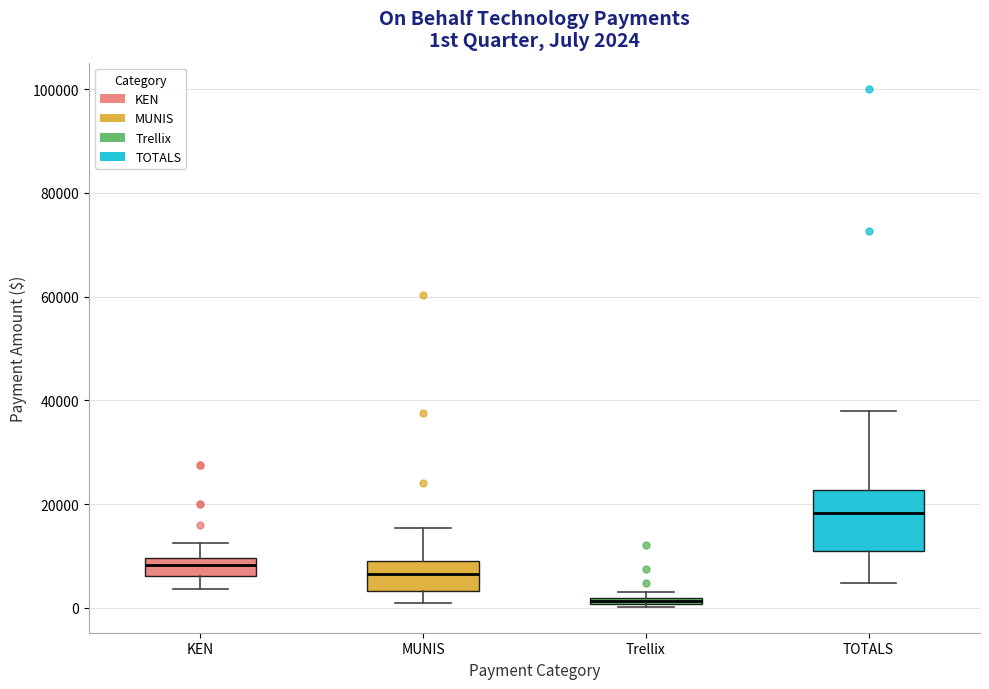

Which box is the tallest, from its lower edge to its upper edge?

TOTALS